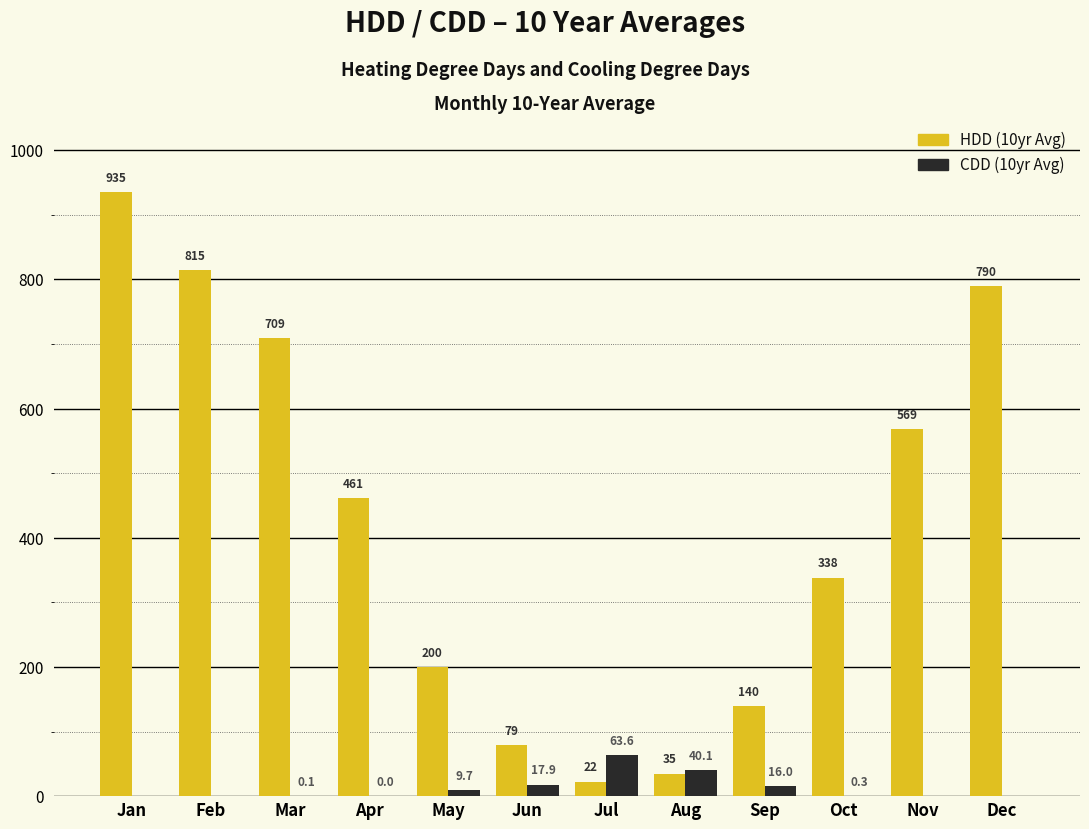

At which category is the sum across all series the highest?

Jan